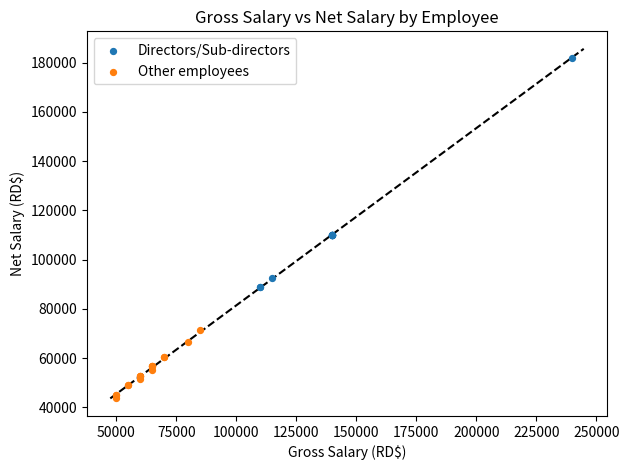

Which series reaches the minimum Y coordinate?

Other employees